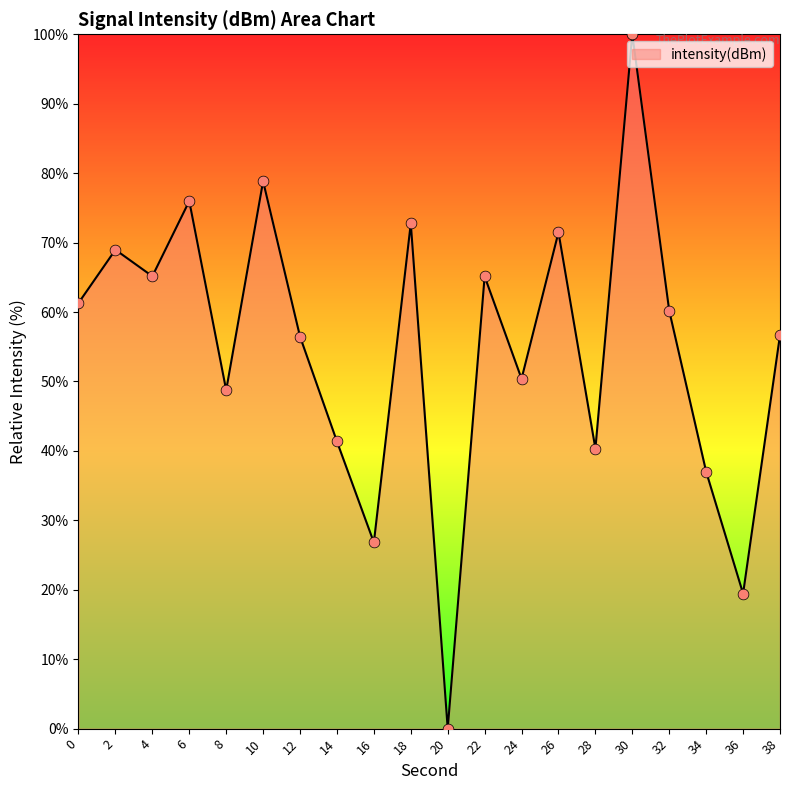

Between 20 and 14, which is larger?

14